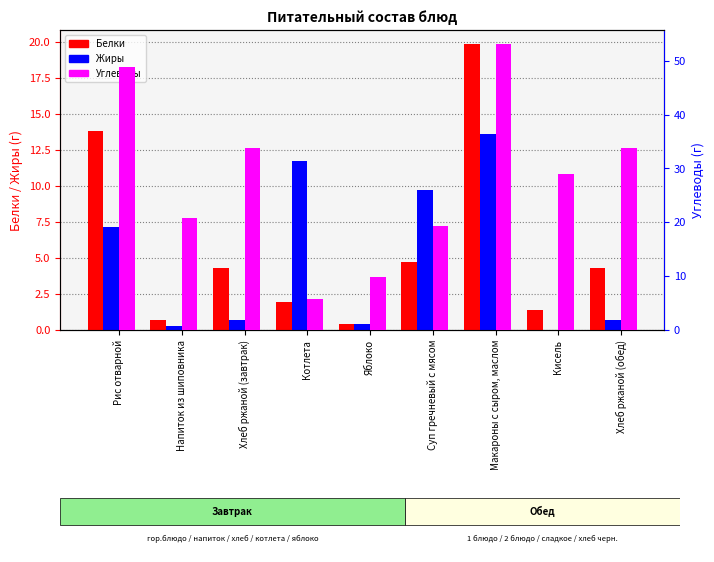

What is the total value across all series at Макароны с сыром, маслом?

86.5